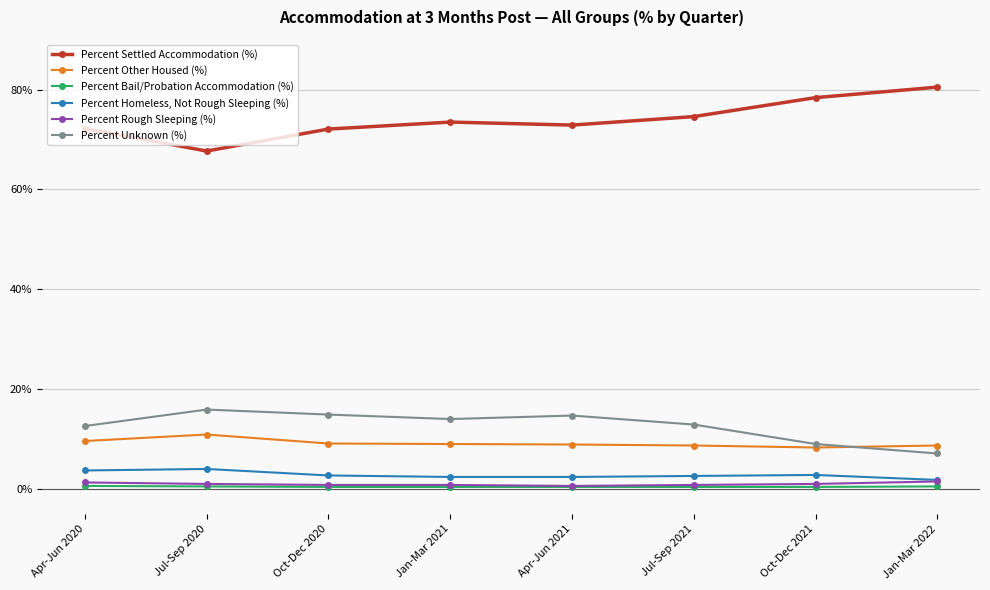

What is the label of the 3rd point from the right?

Jul-Sep 2021